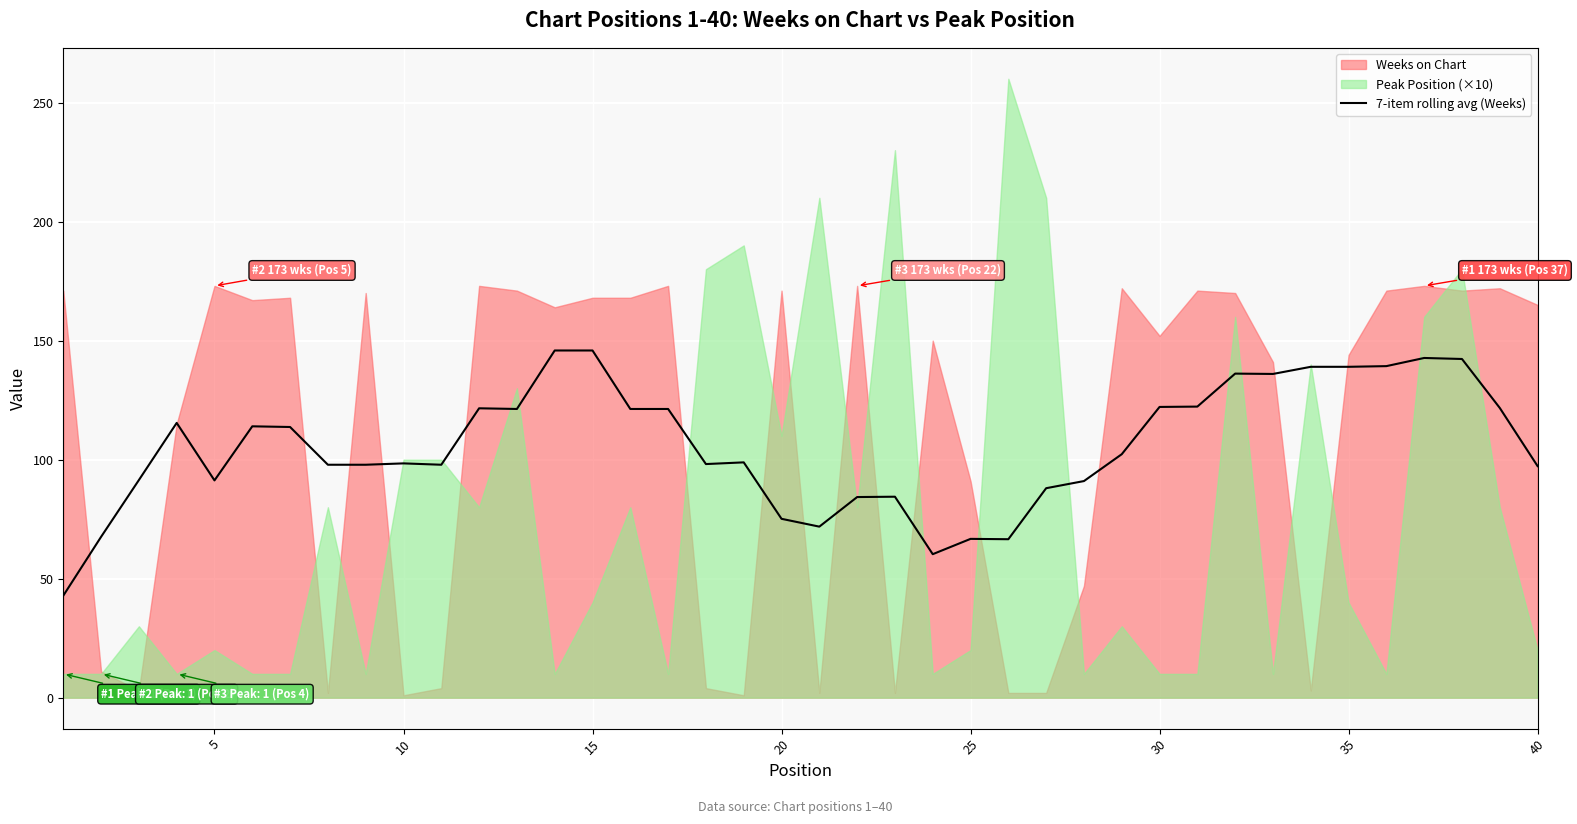

What is the minimum value for 7-item rolling avg (Weeks)?

42.9